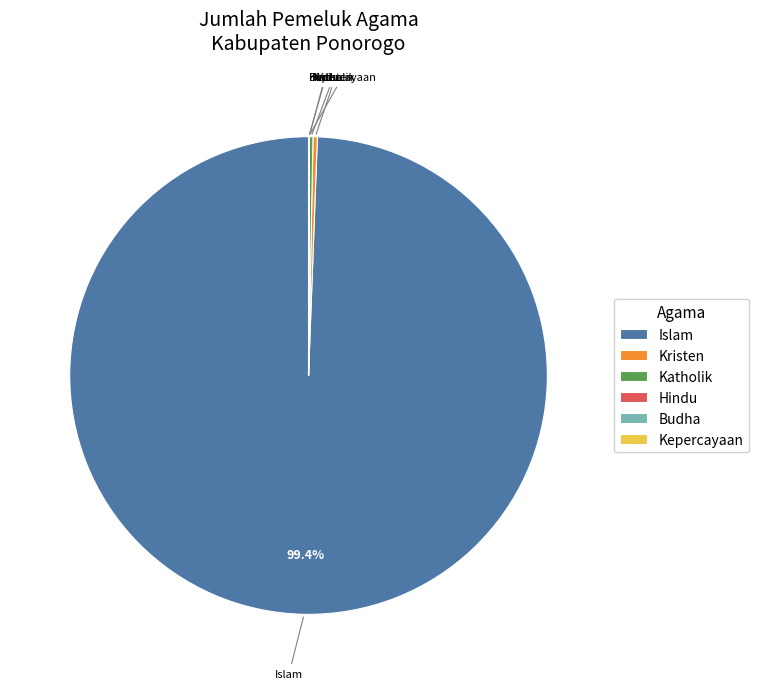

Which slice is the largest?

Islam